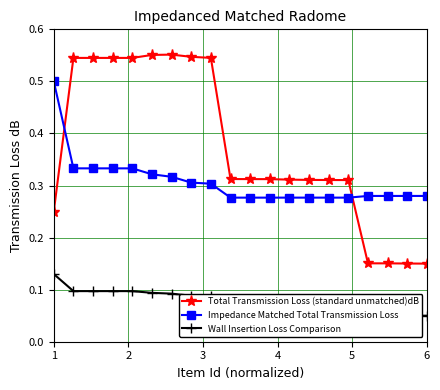

Count the Total Transmission Loss (standard unmatched)dB values in the range 0 to 1.

20